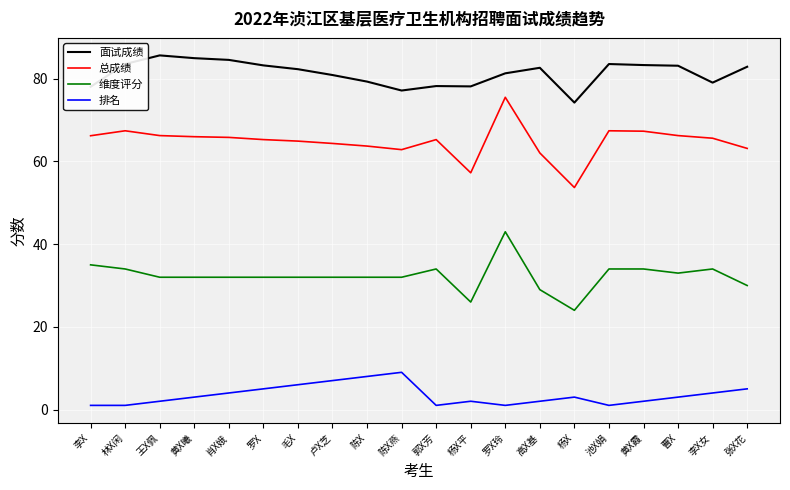

True or false: 排名 and 维度评分 cross at least once.

False